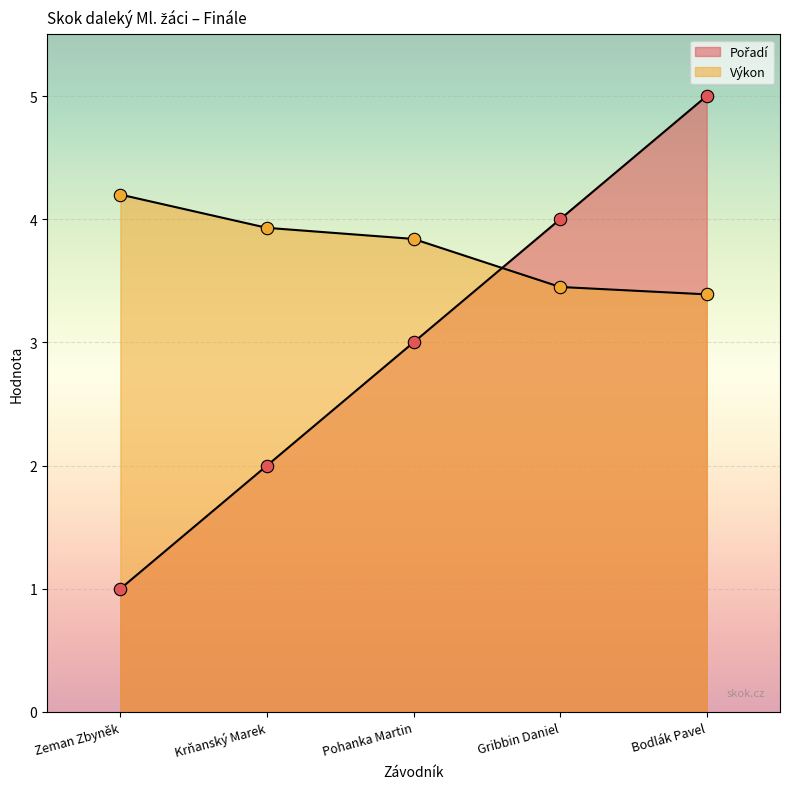

Which series reaches the maximum Y coordinate?

Pořadí